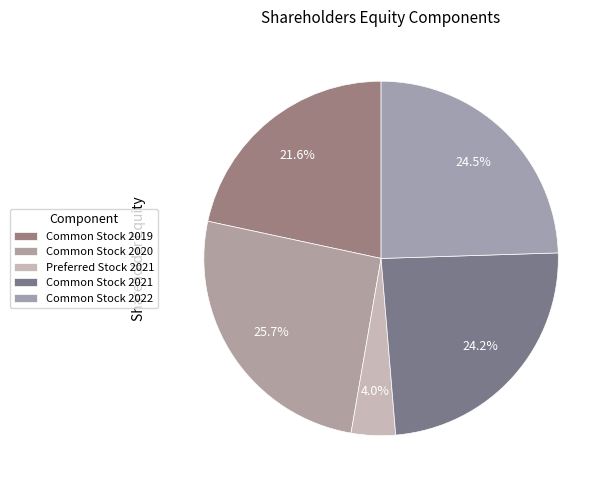

What is the largest slice in the pie chart?

Common Stock 2020